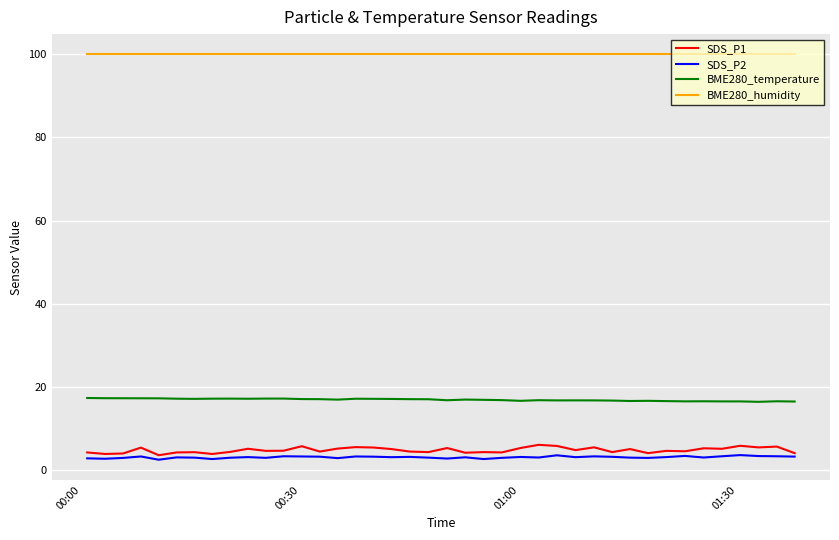

True or false: SDS_P1 and BME280_temperature cross at least once.

False